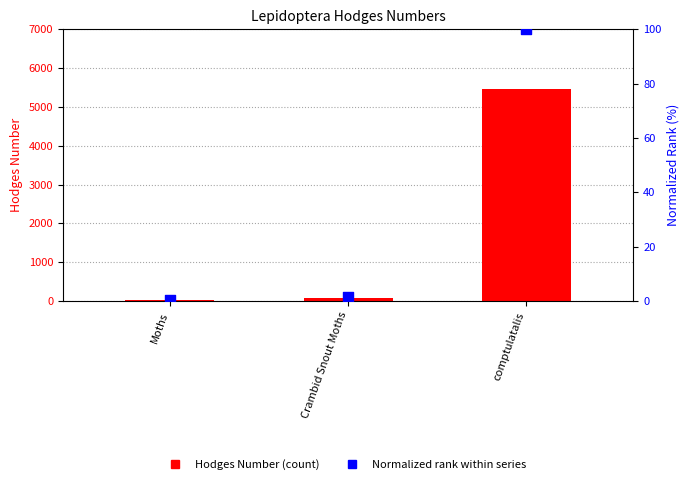

What are all the series names shown in the legend?

Hodges Number, Normalized Rank